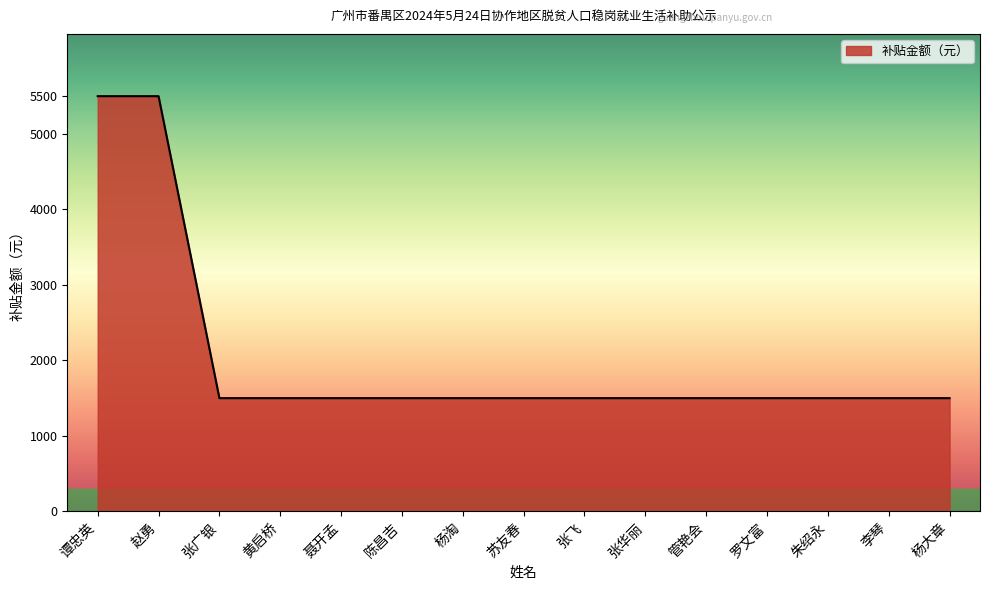

What is the approximate value at 杨大章?

1500